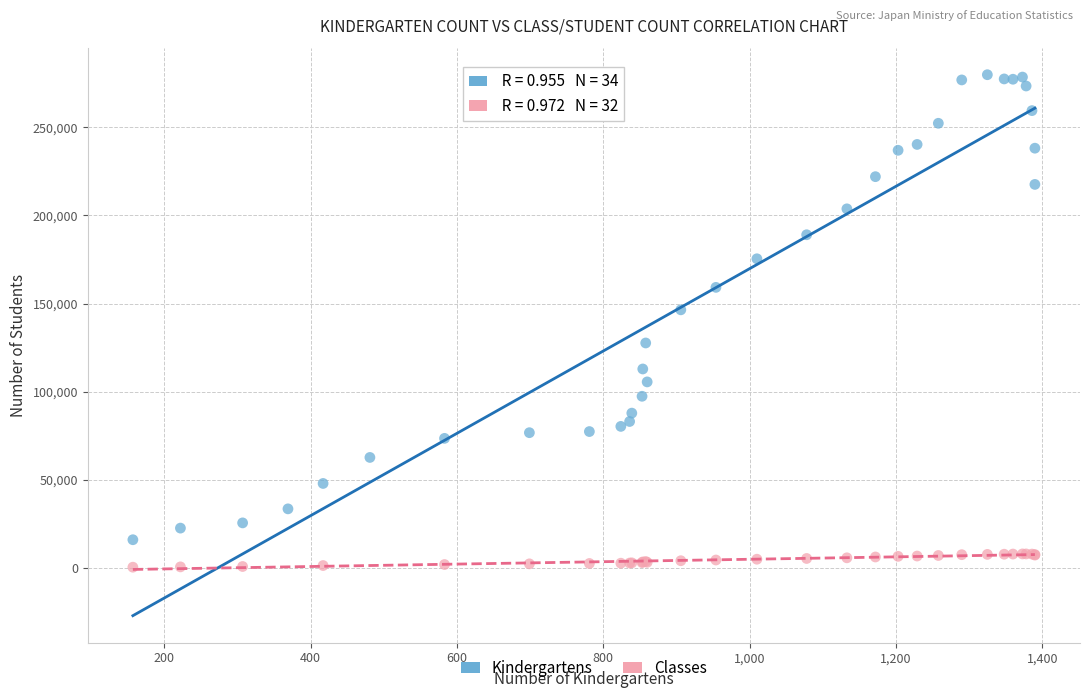

Which series reaches the minimum Y coordinate?

Classes